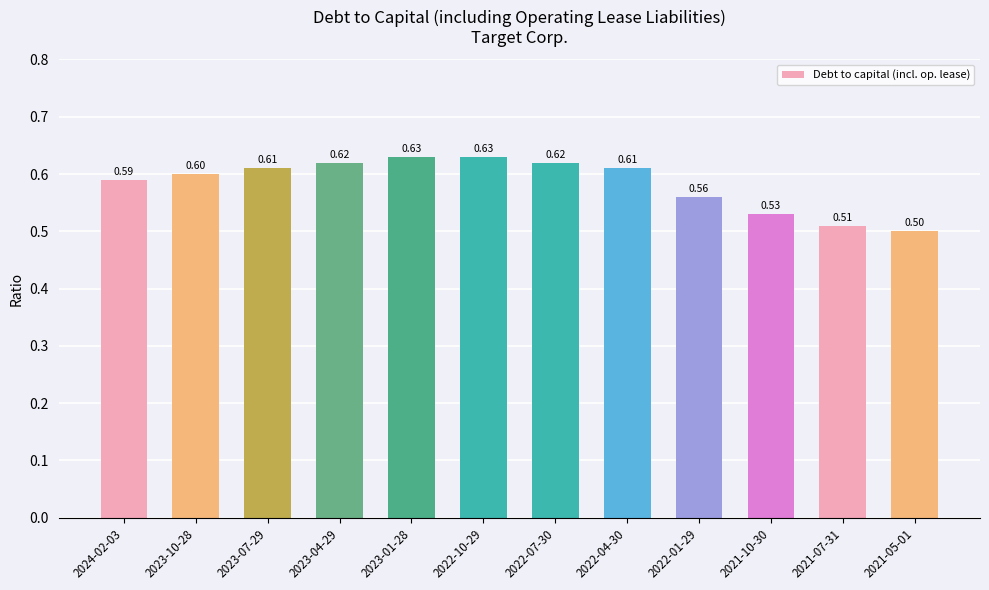

The chart shows a value of 0.6 at 2022-07-30. True or false?

True